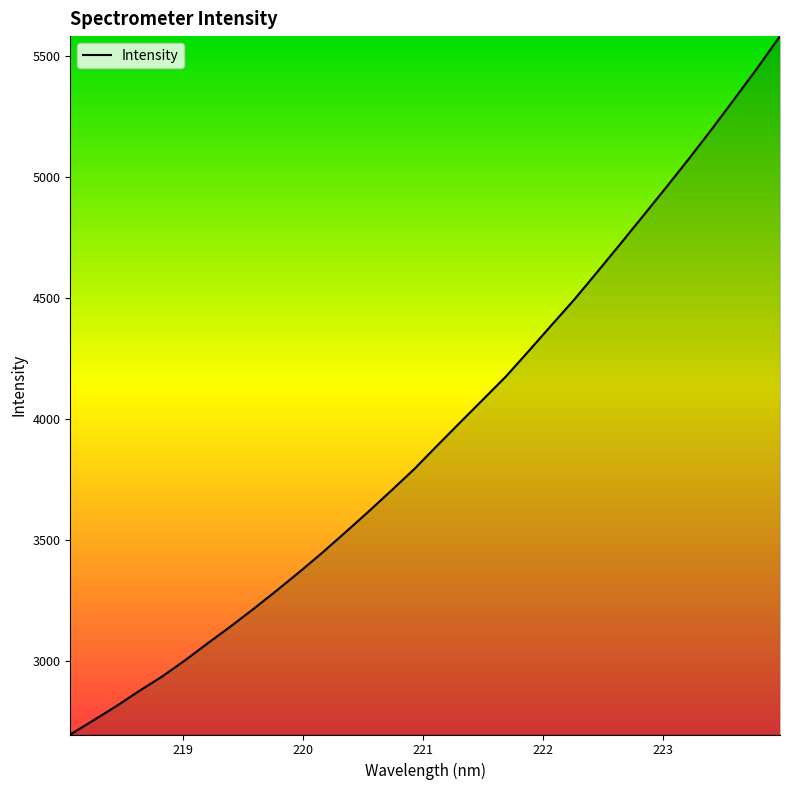

True or false: the data has more than 0 interior local peaks.

False